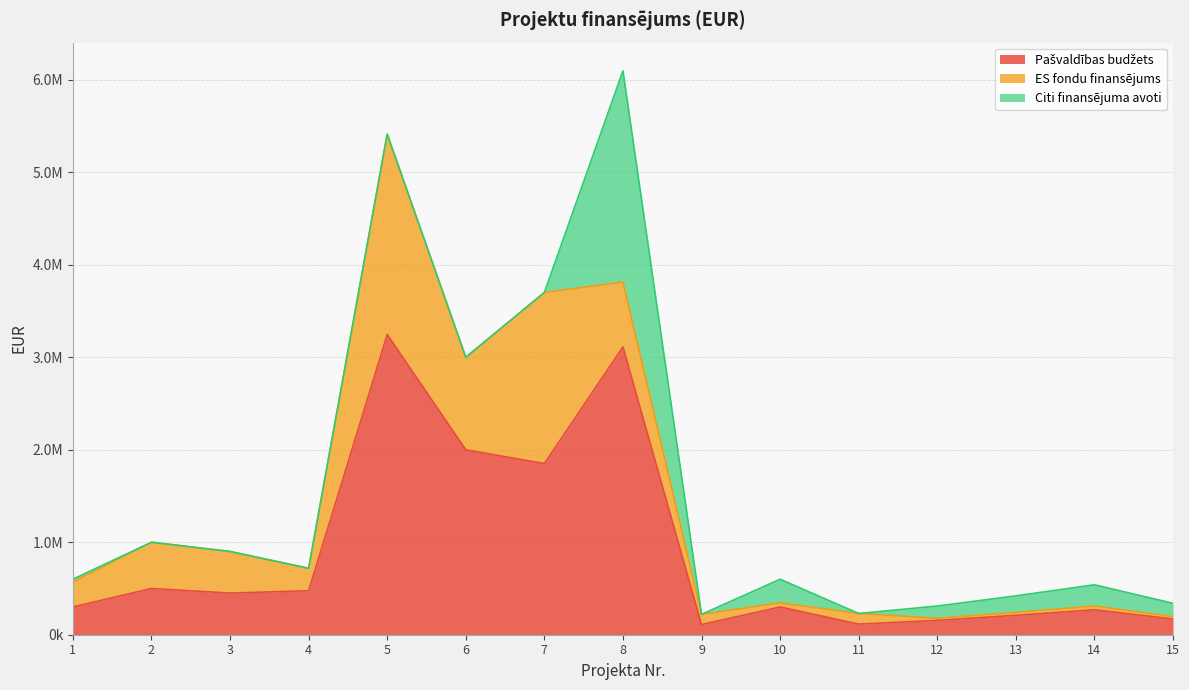

Reading right to left, list all the values displayed in this chart.

Pašvaldības budžets: 15=170000.0	14=270000.0	13=210000.0	12=155000.0	11=114824.5	10=300000.0	9=110000.0	8=3112629.3	7=1850594.6	6=2000000.0	5=3245778.5	4=475584.3	3=450000.0	2=500000.0	1=300000.0
ES fondu finansējums: 15=25500.0	14=40500.0	13=31500.0	12=23250.0	11=114824.5	10=45000.0	9=110000.0	8=700341.6	7=1850594.6	6=1000000.0	5=2167660.5	4=242548.0	3=450000.0	2=500000.0	1=270000.0
Citi finansējuma avoti: 15=144500.0	14=229500.0	13=178500.0	12=131750.0	11=0.0	10=255000.0	9=0.0	8=2285448.1	7=0.0	6=0.0	5=0.0	4=0.0	3=0.0	2=0.0	1=30000.0